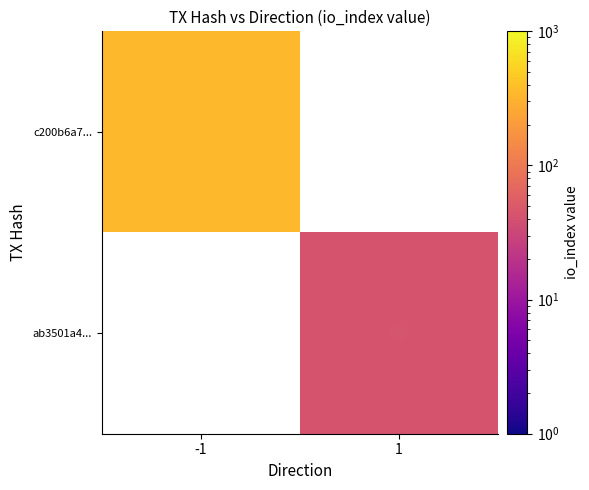

At how many categories does at least one series exceed 214?

1